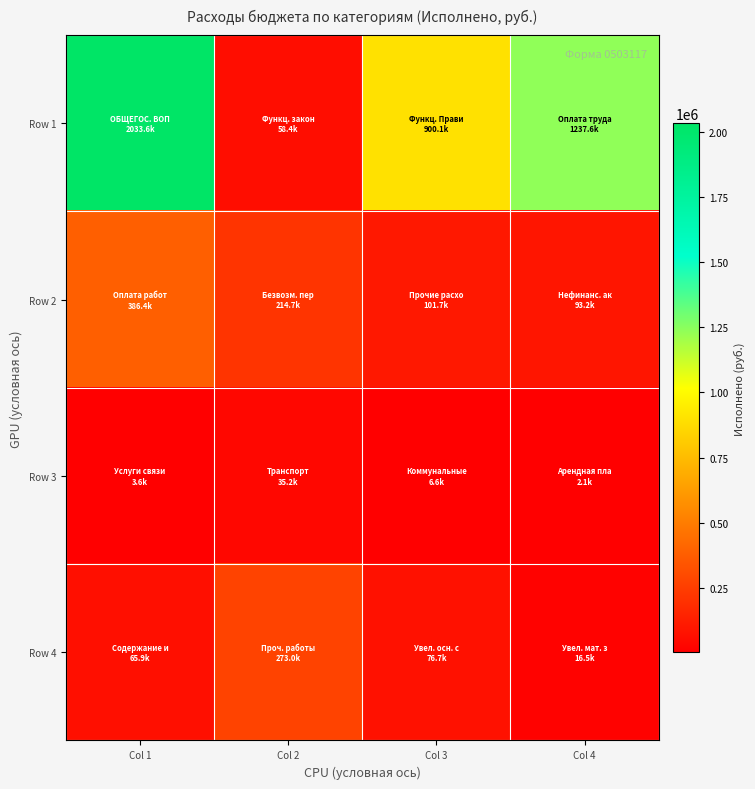

What is the total value across all series at Col 2?

581275.9